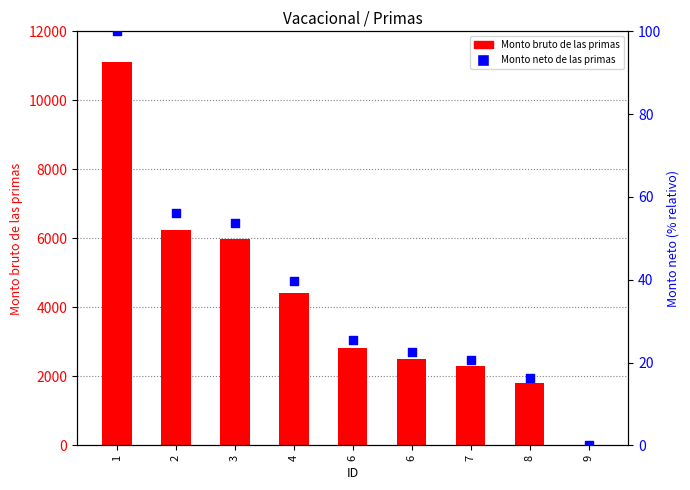

At how many categories does at least one series exceed 7190?

1